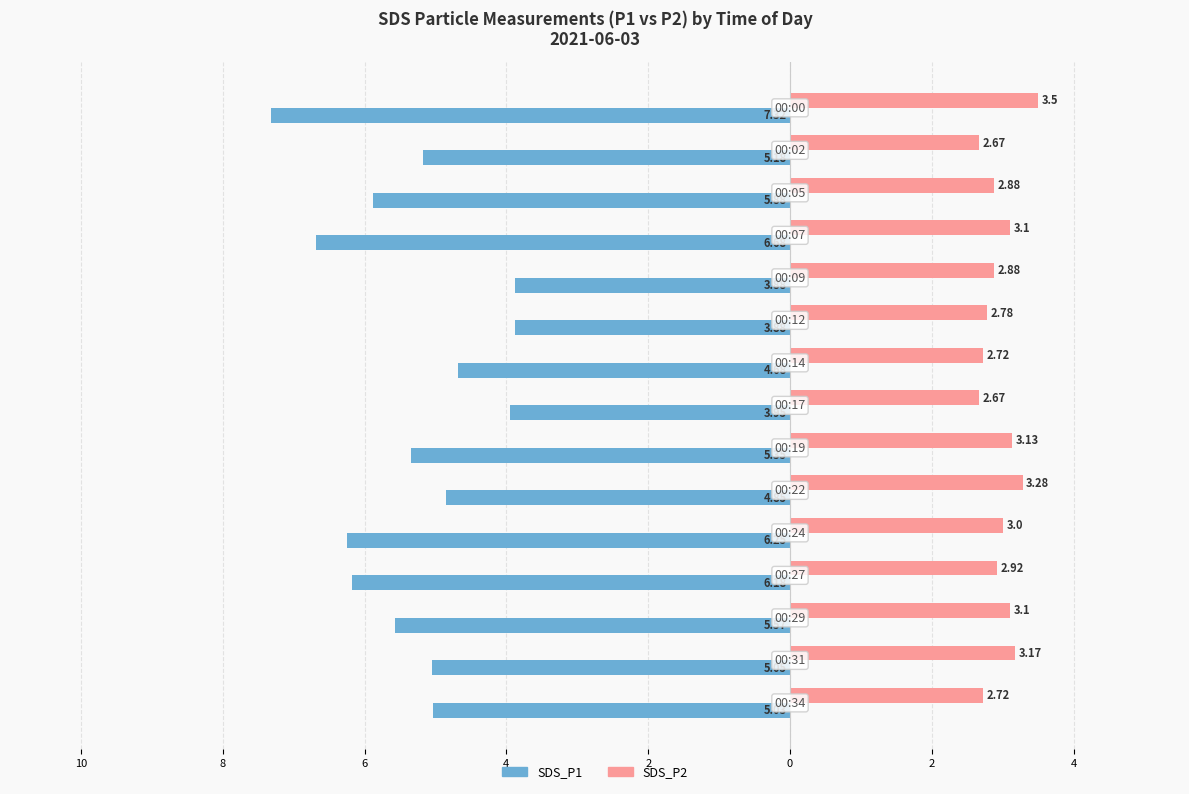

What are all the series names shown in the legend?

SDS_P1, SDS_P2